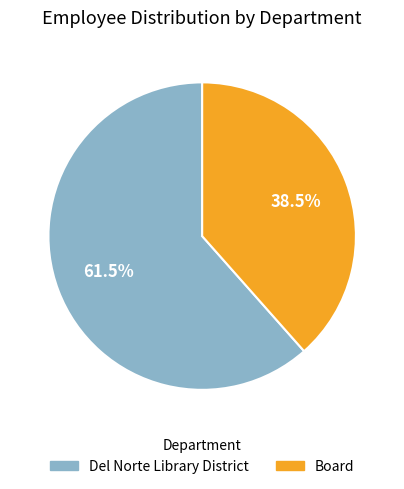

How many slices are in this pie chart?

2